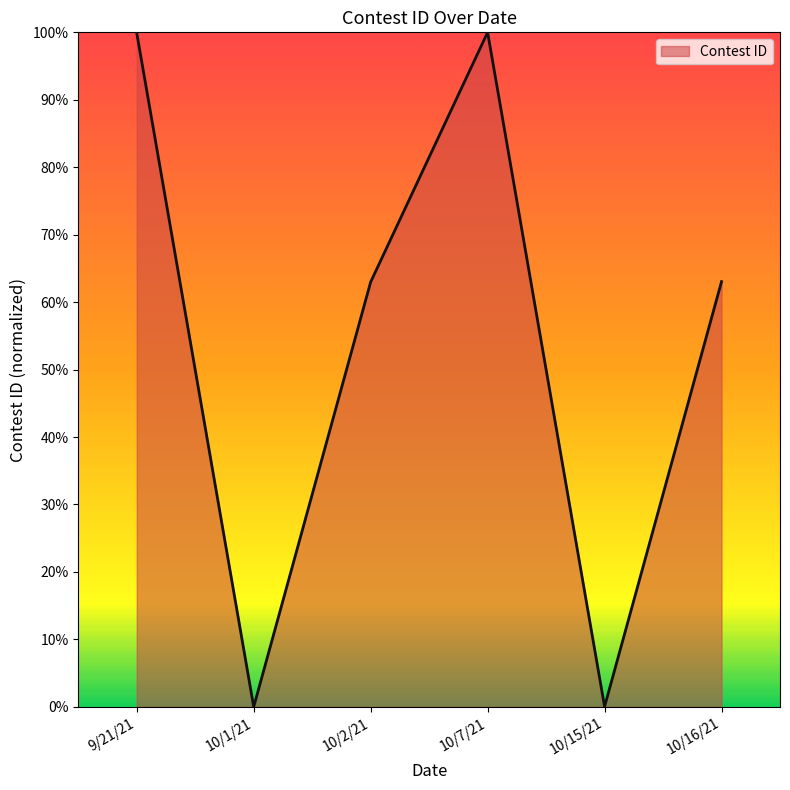

Rank the categories by value from highest to lowest.

10/7/21, 9/21/21, 10/16/21, 10/2/21, 10/15/21, 10/1/21